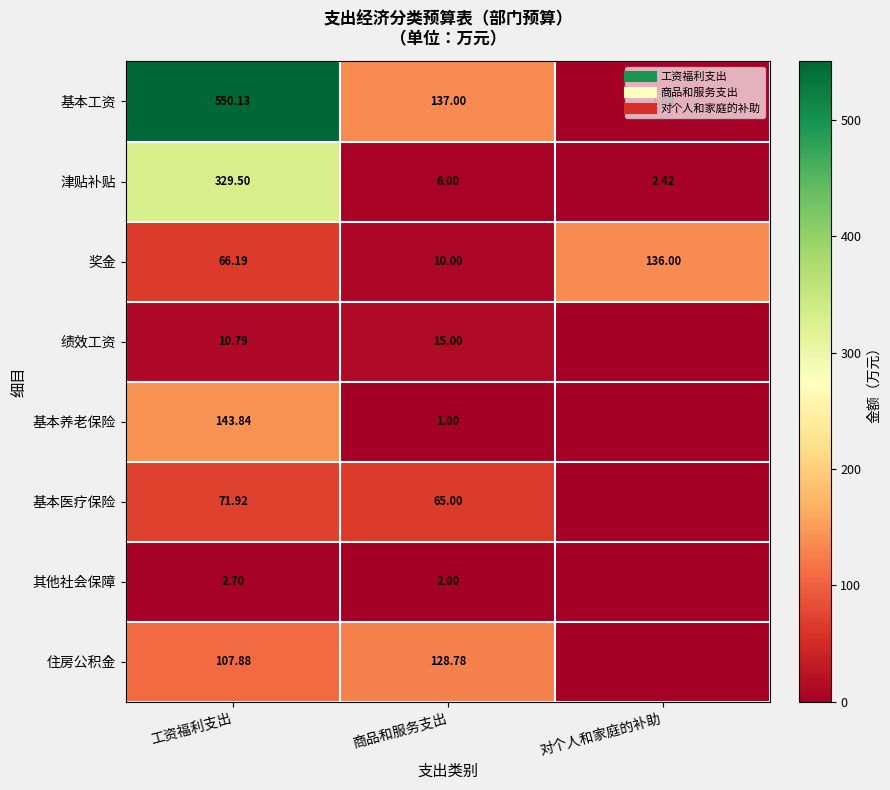

How many positive values does the 基本医疗保险 series have?

2